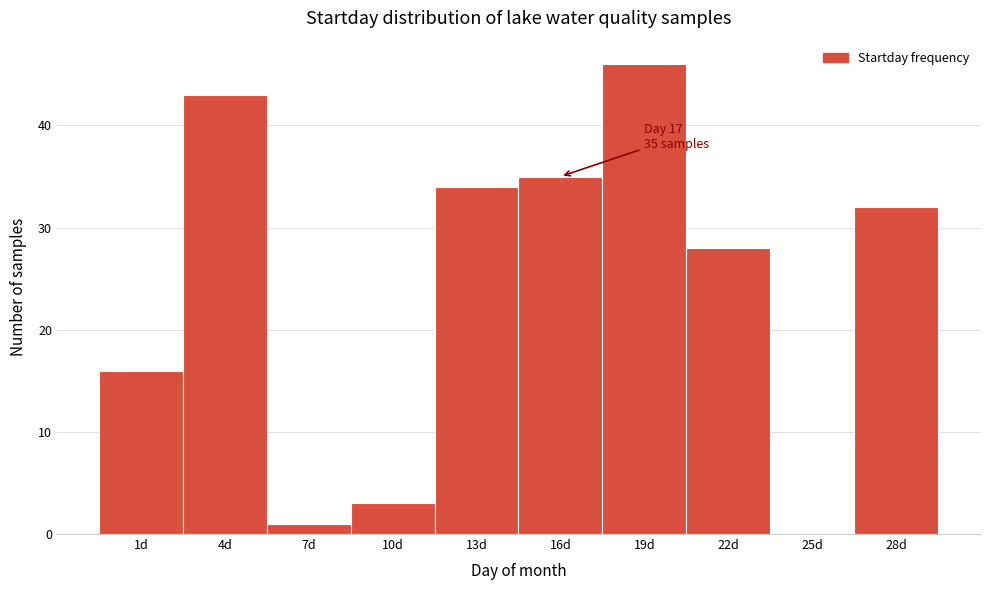

Reading right to left, transcribe all the data shown in this chart.

28d=32	25d=0	22d=28	19d=46	16d=35	13d=34	10d=3	7d=1	4d=43	1d=16